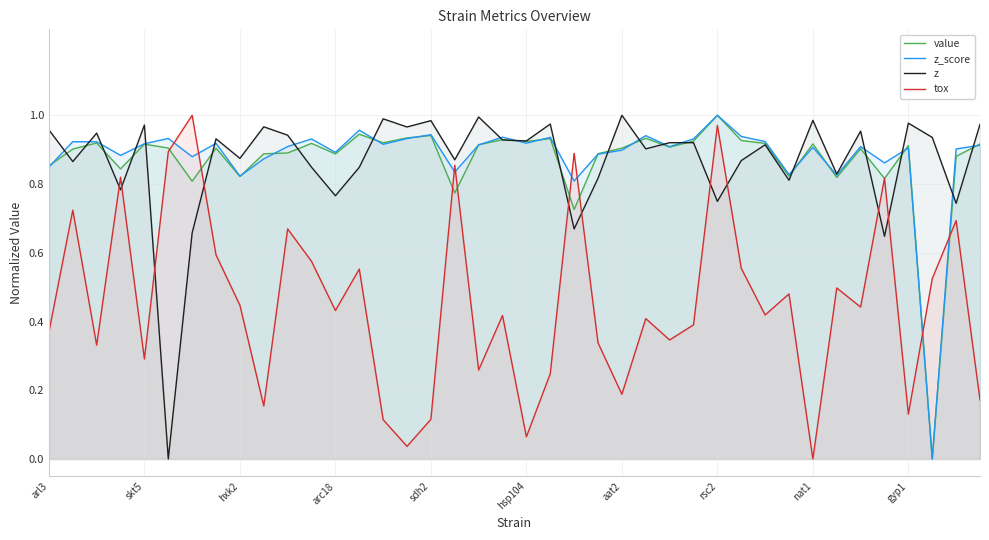

Which series changed the most between 30 and 31?

z